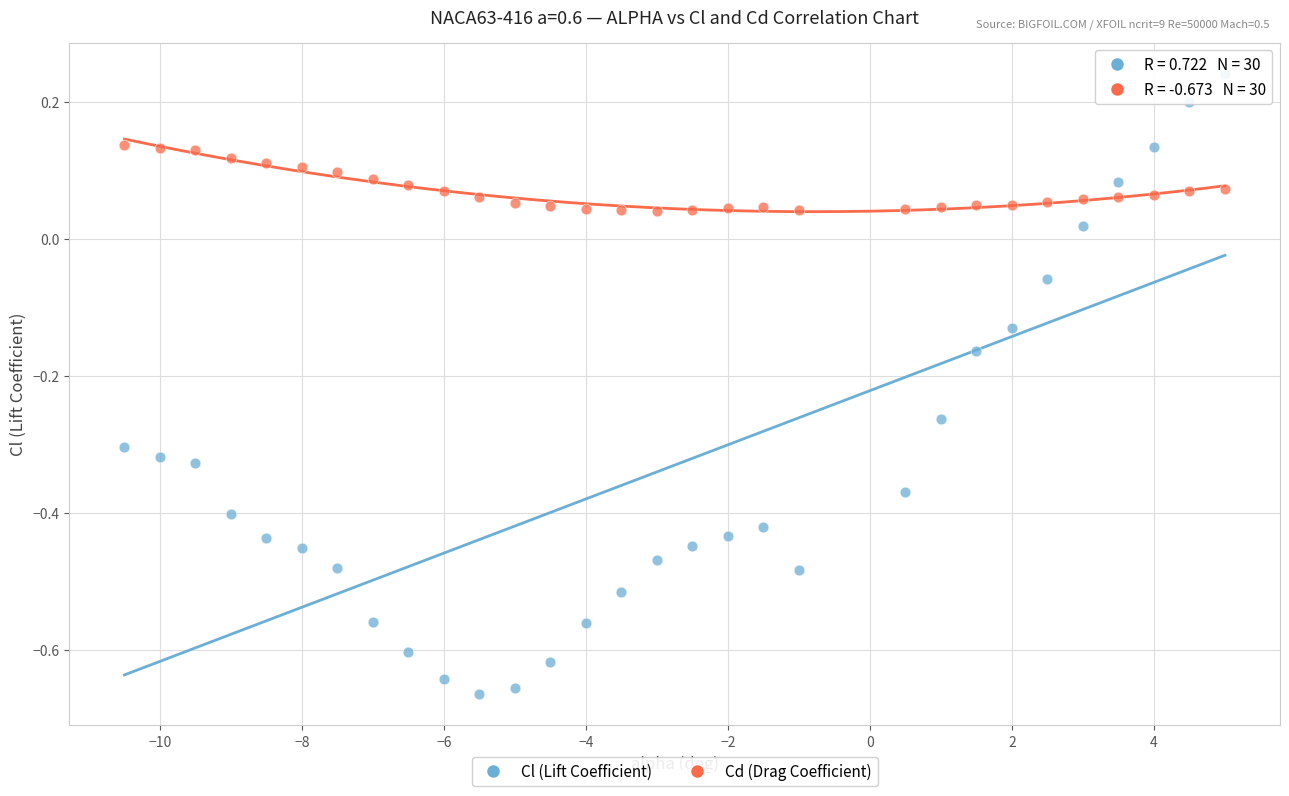

Across all data points, what is the range of X values (max minus min)?

15.5